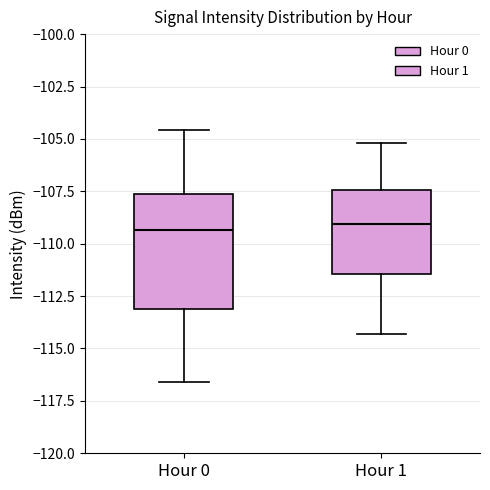

Reading left to right, read every box against the y-axis: the position of its median line, the range the box covers, and the ends of its whiskers. The values are not printed on the chart, so give them approximately, as read against the axis.

Hour 0: median -109.5, box -113.0 to -107.5, whiskers -116.5 to -104.5
Hour 1: median -109.0, box -111.5 to -107.5, whiskers -114.5 to -105.0